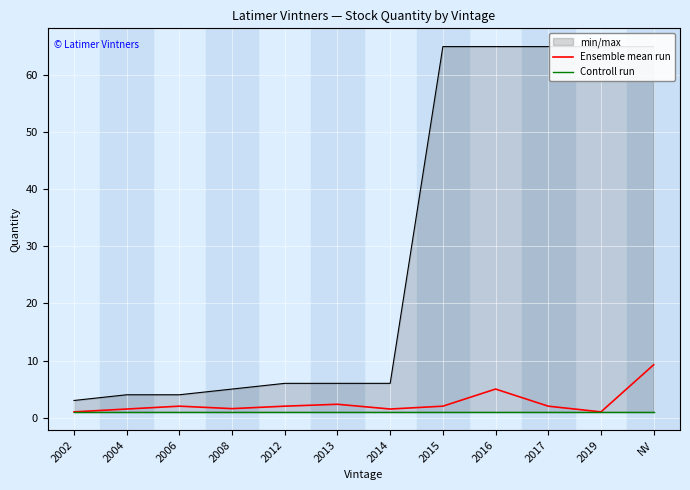

Which category has the highest value in the Ensemble mean run series?

NV